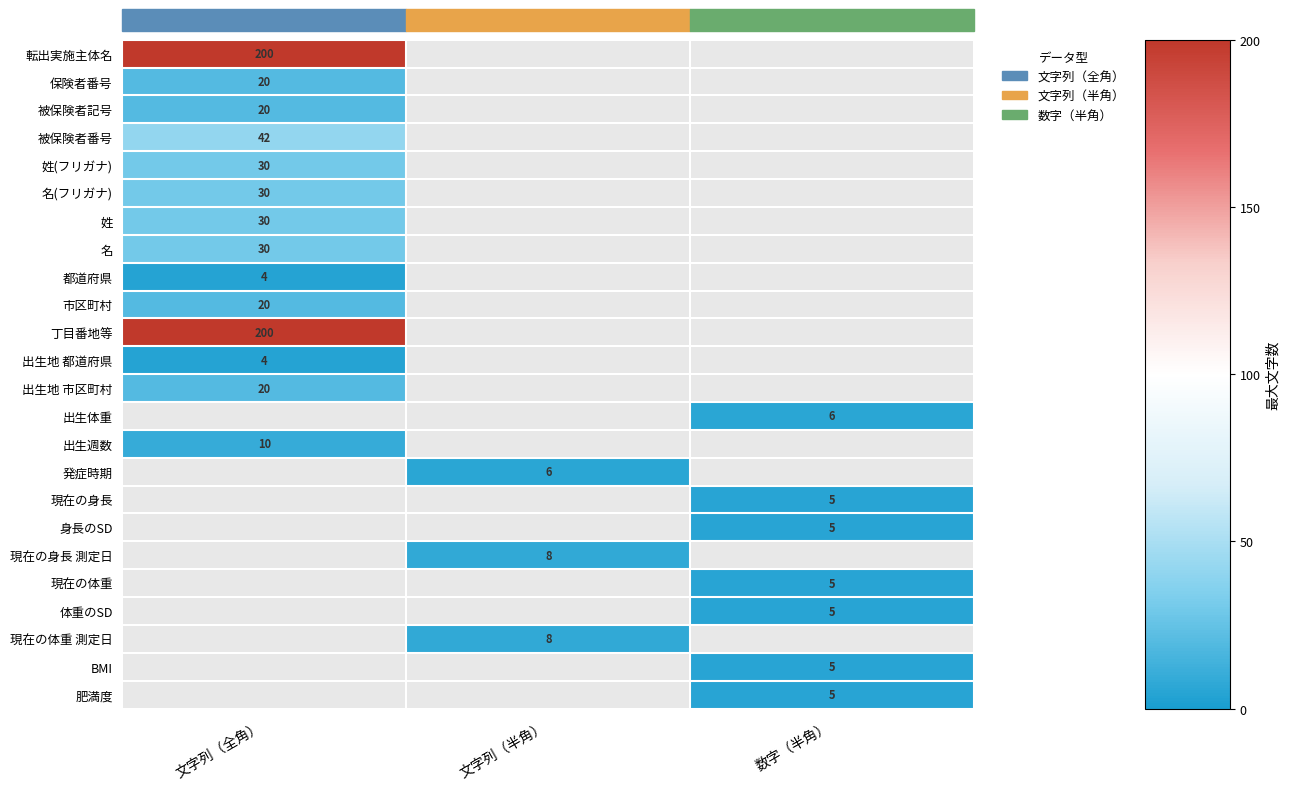

The value of 発症時期 at 文字列（半角） is 6. True or false?

True